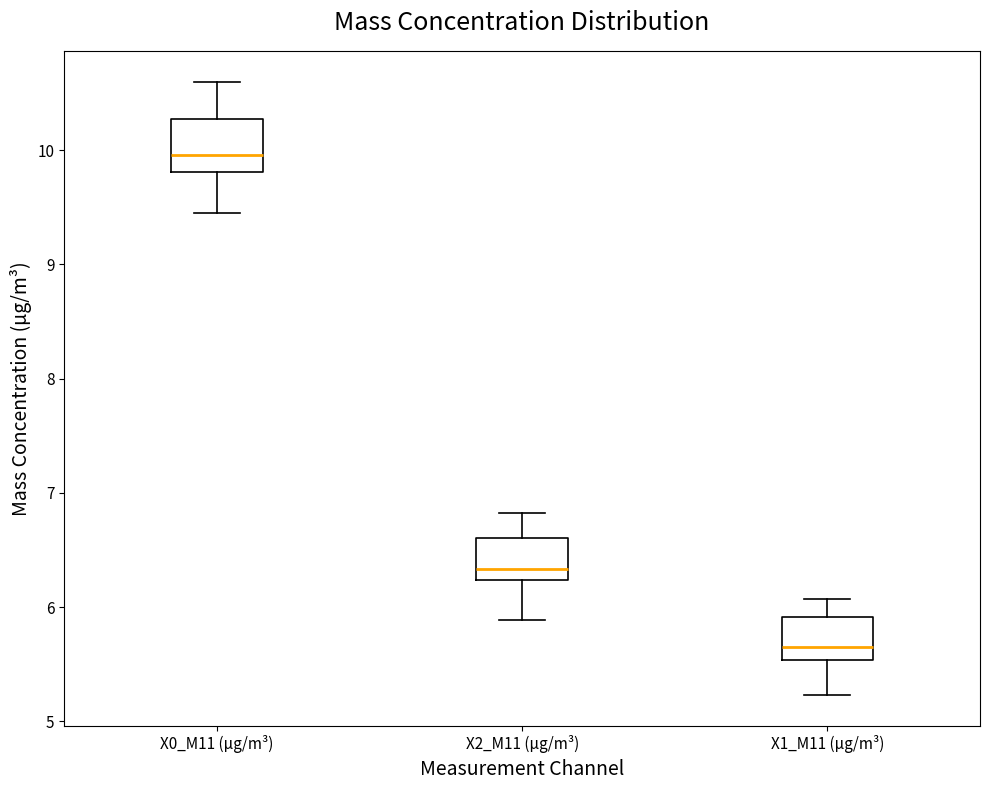

Reading left to right, read every box against the y-axis: the position of its median line, the range the box covers, and the ends of its whiskers. The values are not printed on the chart, so give them approximately, as read against the axis.

X0_M11 (μg/m³): median 10.0, box 9.8 to 10.3, whiskers 9.5 to 10.6
X2_M11 (μg/m³): median 6.3, box 6.2 to 6.6, whiskers 5.9 to 6.8
X1_M11 (μg/m³): median 5.7, box 5.5 to 5.9, whiskers 5.2 to 6.1